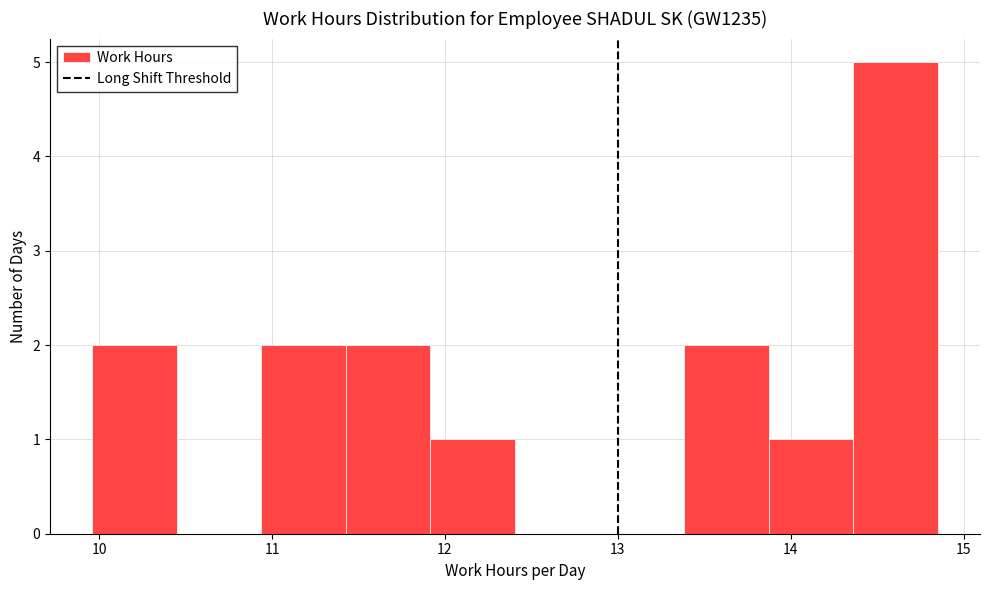

Over which range of the x-axis is the bar tallest?

14.4 to 14.9